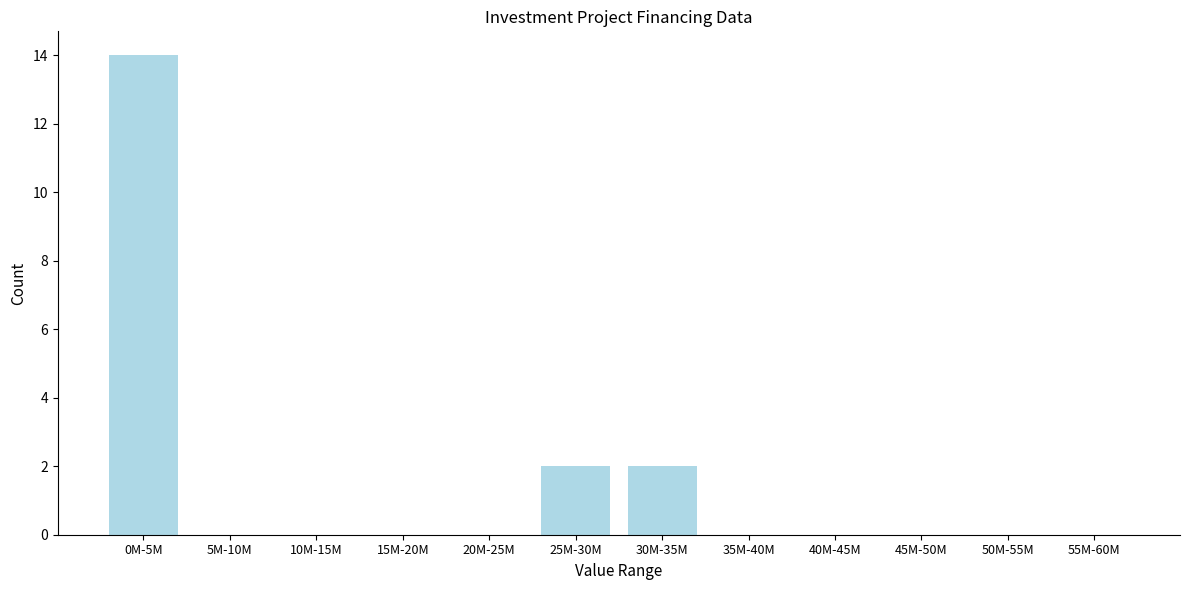

Reading left to right, transcribe all the data shown in this chart.

0M-5M=14	5M-10M=0	10M-15M=0	15M-20M=0	20M-25M=0	25M-30M=2	30M-35M=2	35M-40M=0	40M-45M=0	45M-50M=0	50M-55M=0	55M-60M=0